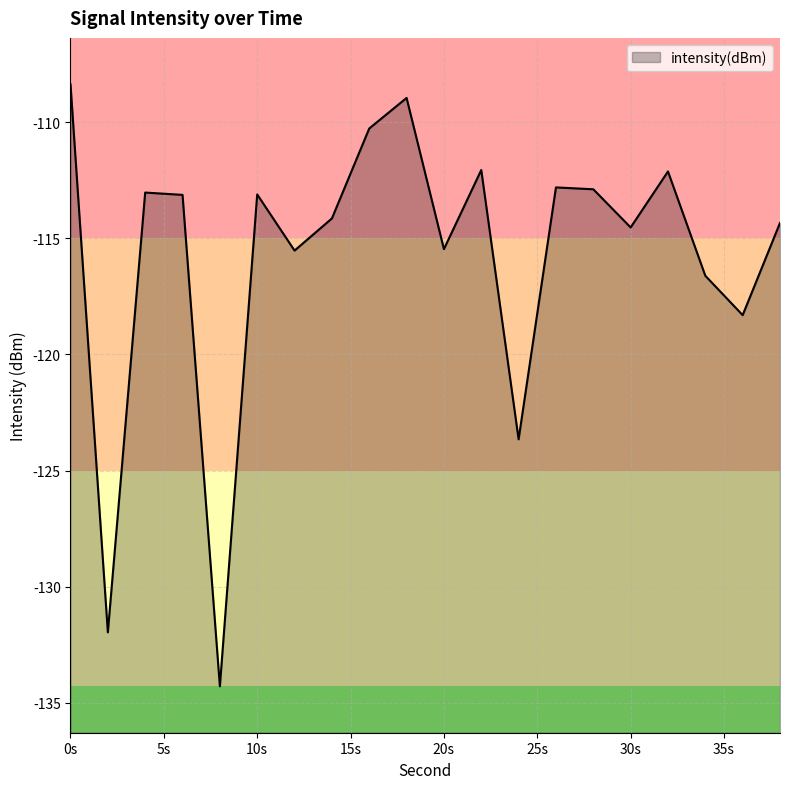

What is the greatest value displayed?

-108.4